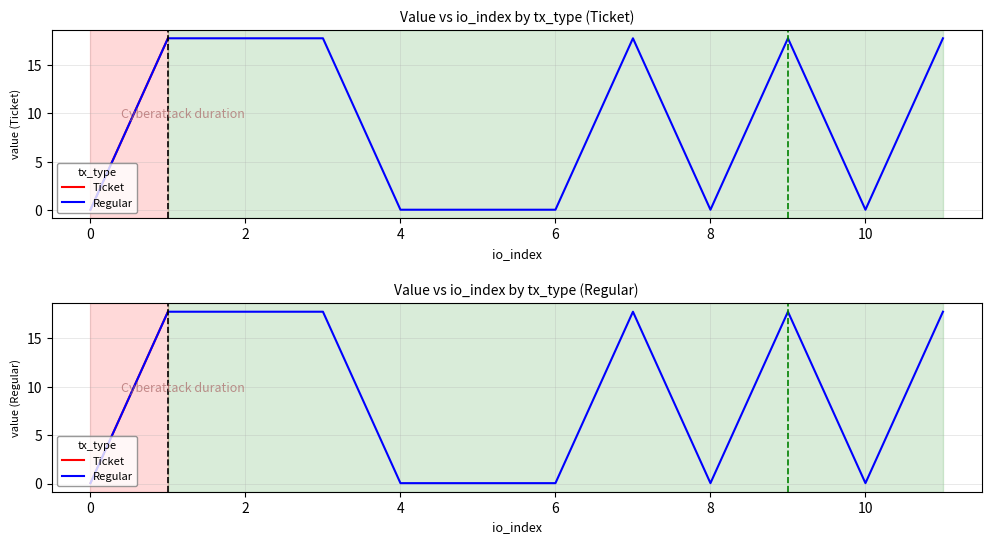

What are all the series names shown in the legend?

Ticket, Regular